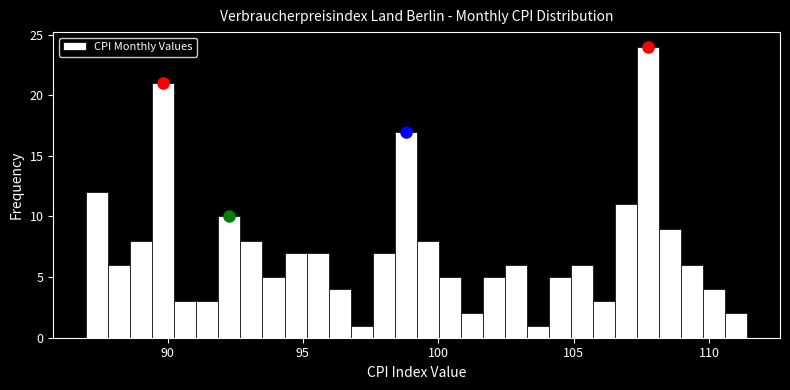

Around what value on the x-axis is the tallest bar? Give the approximate position of its centre, as read against the axis.

107.5